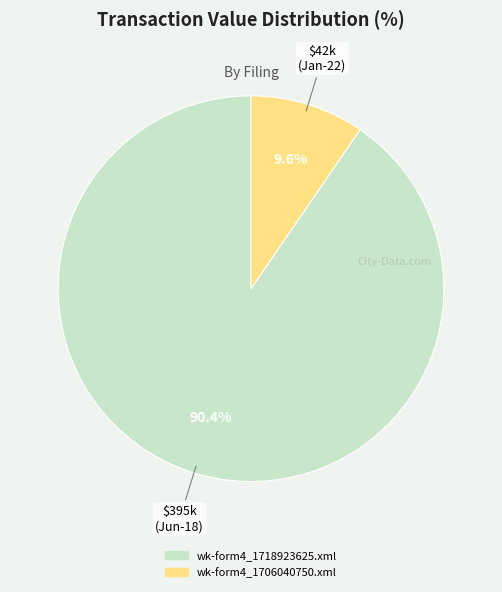

Rank the categories by value from lowest to highest.

$42k (Jan-22), $395k (Jun-18)